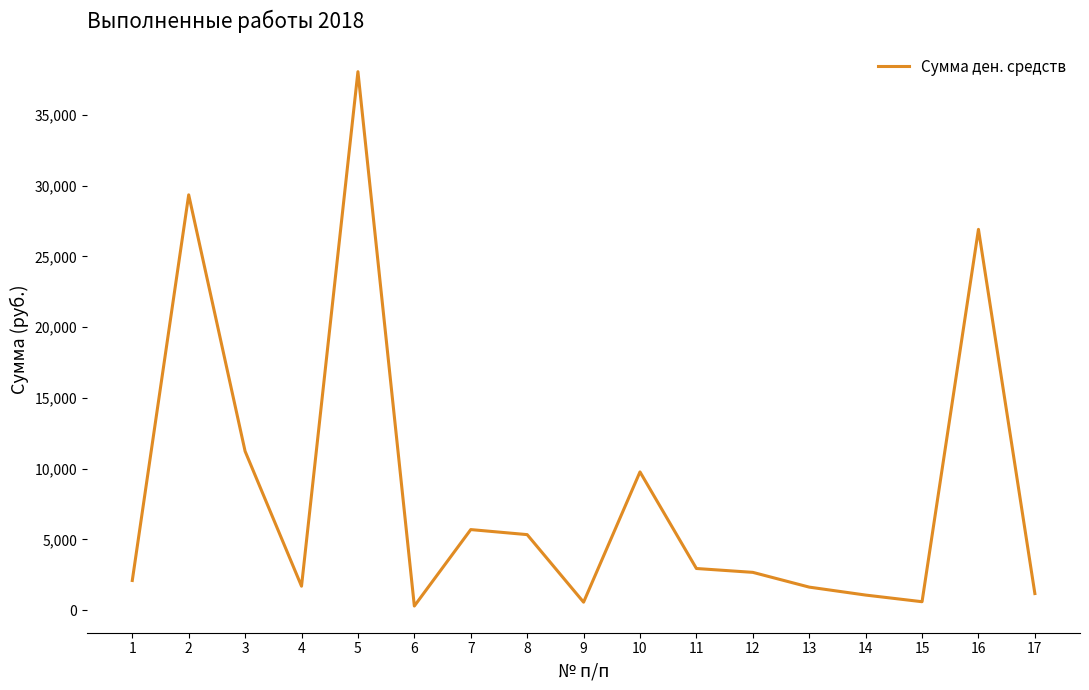

Where is the first local minimum?

4